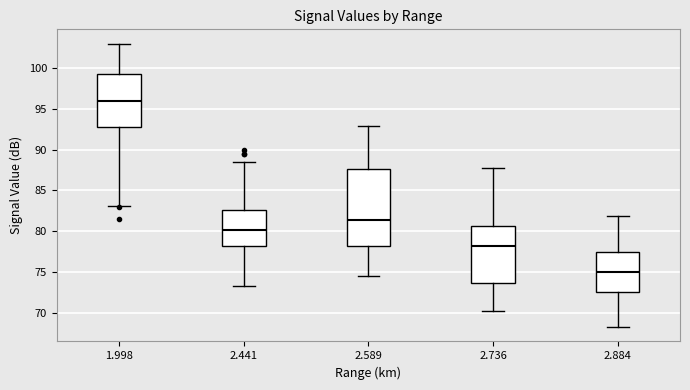

Which box's median line is the lowest?

2.884